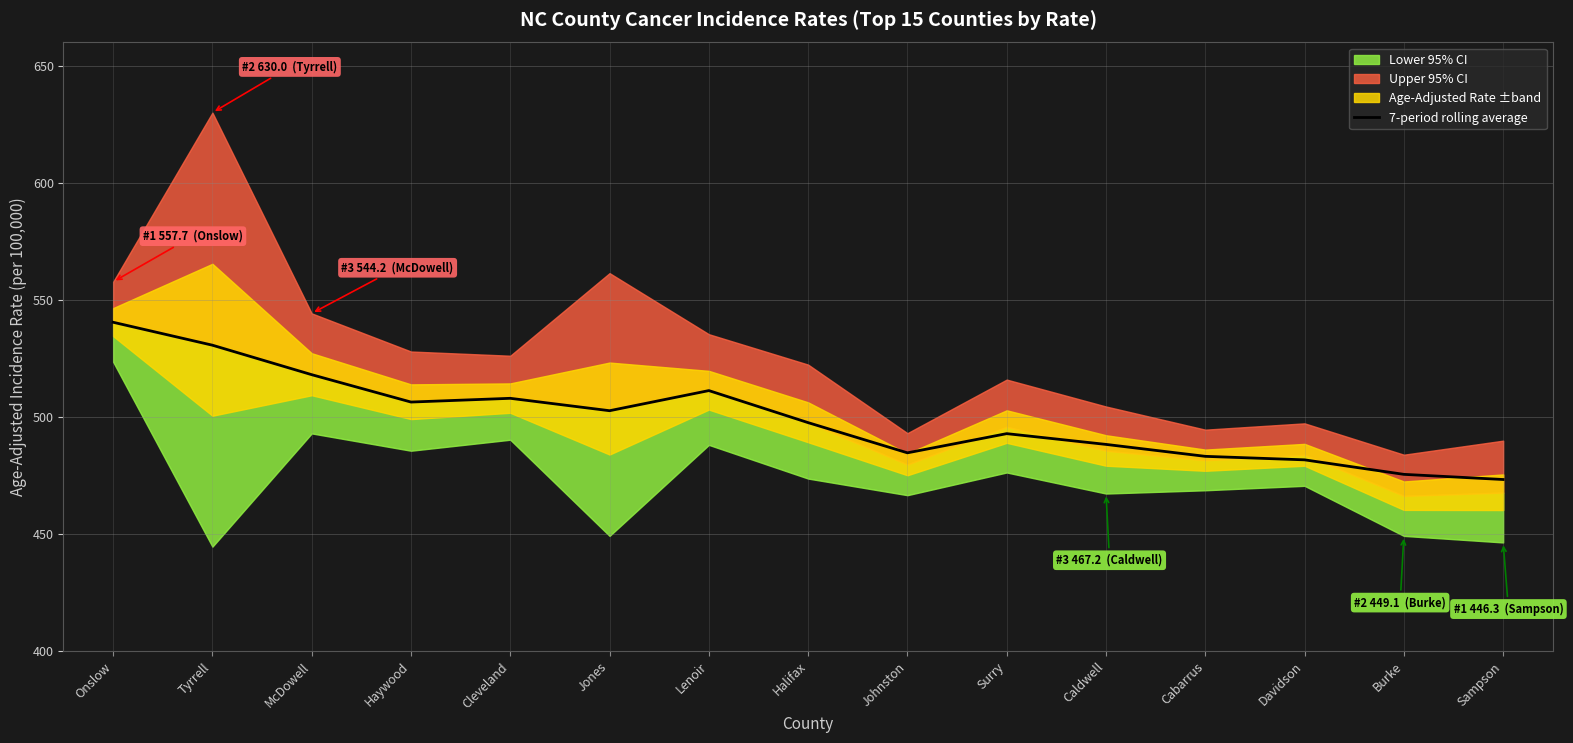

How many categories are shown in the chart?

15